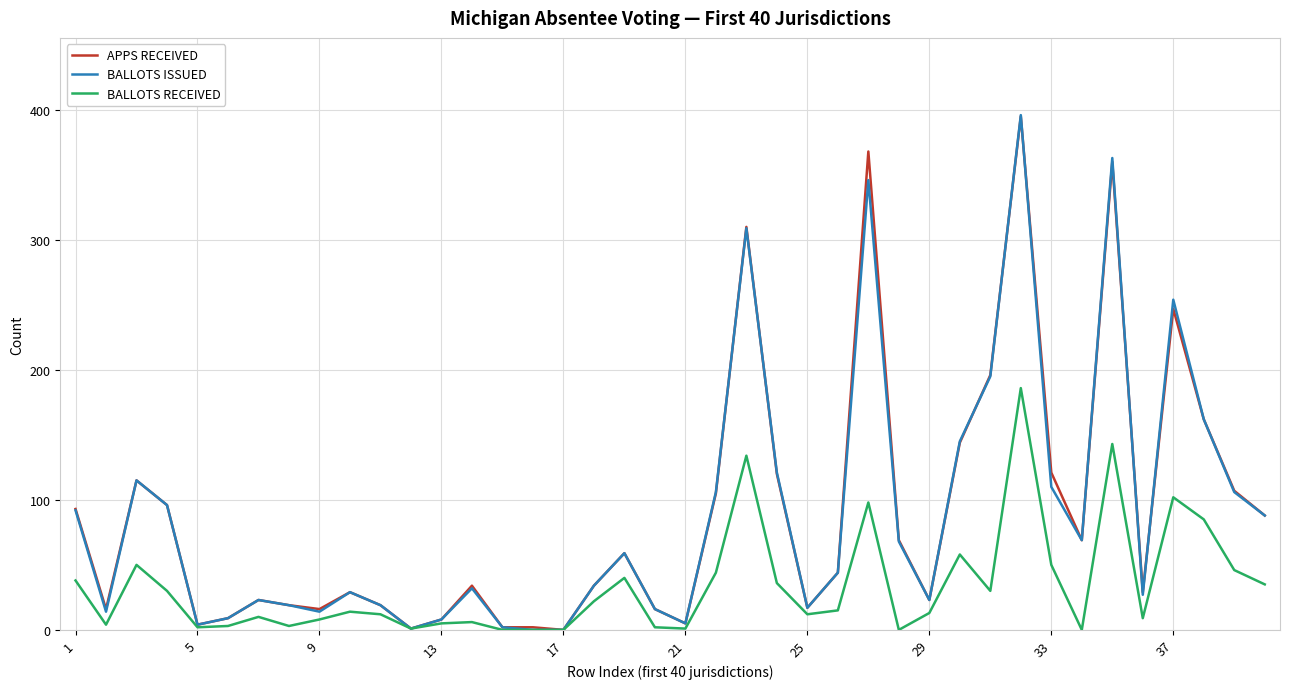

Which series has the widest spread of values?

BALLOTS ISSUED